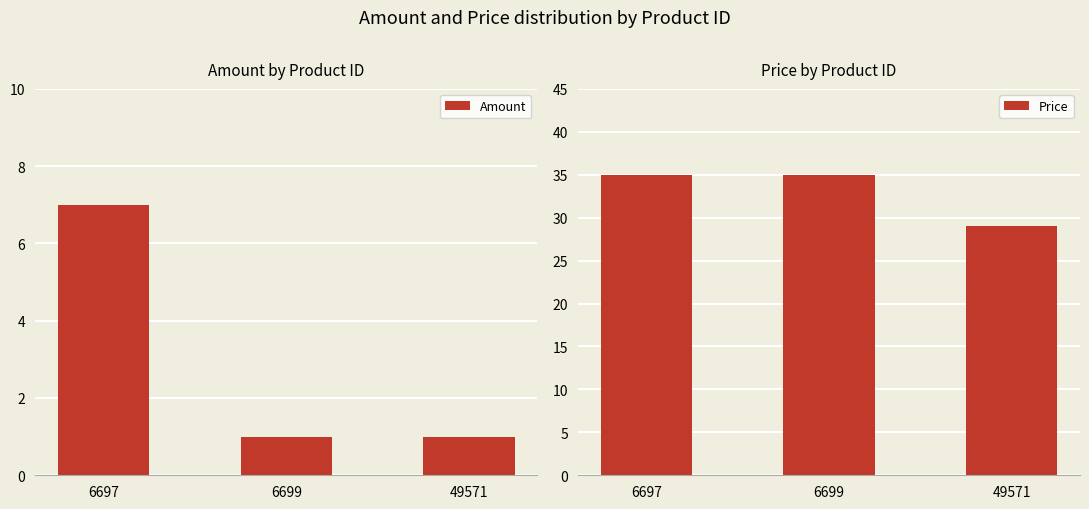

What is the difference between the maximum and minimum values in the Price series?

6